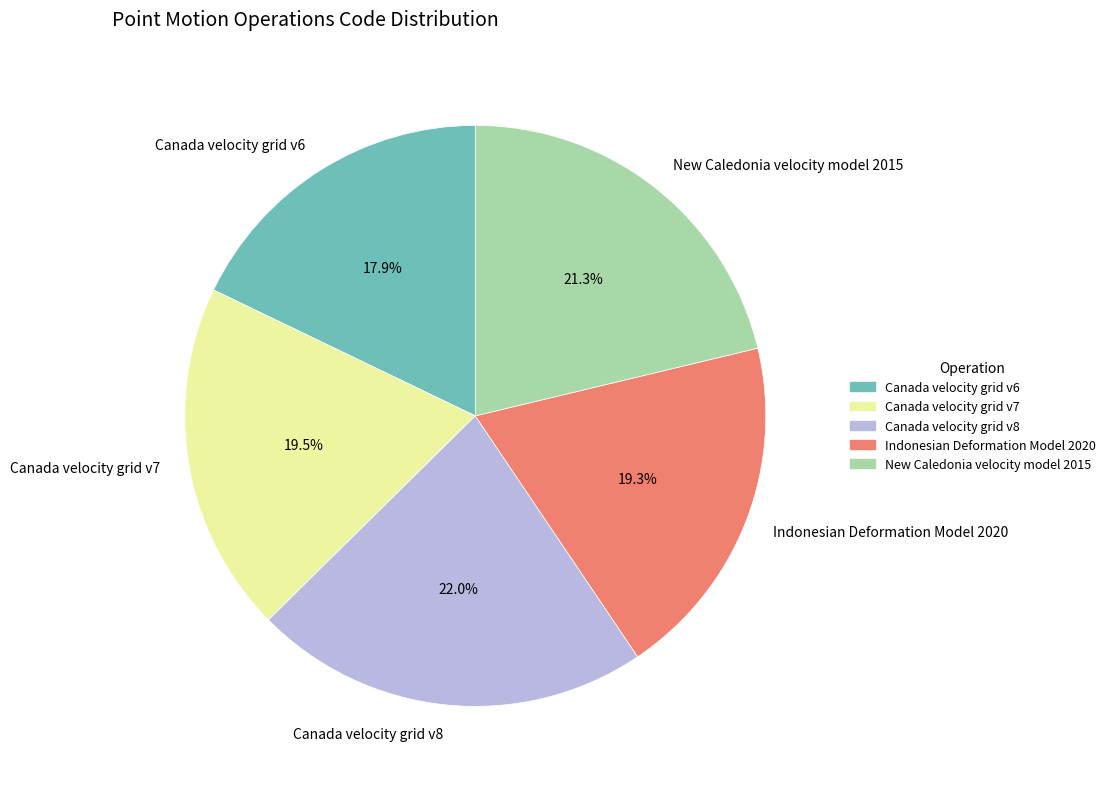

Between New Caledonia velocity model 2015 and Canada velocity grid v6, which is larger?

New Caledonia velocity model 2015